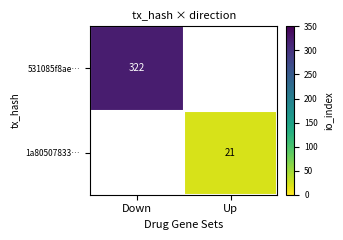

Is it true that 531085f8ae… equals 322 at Down?

True